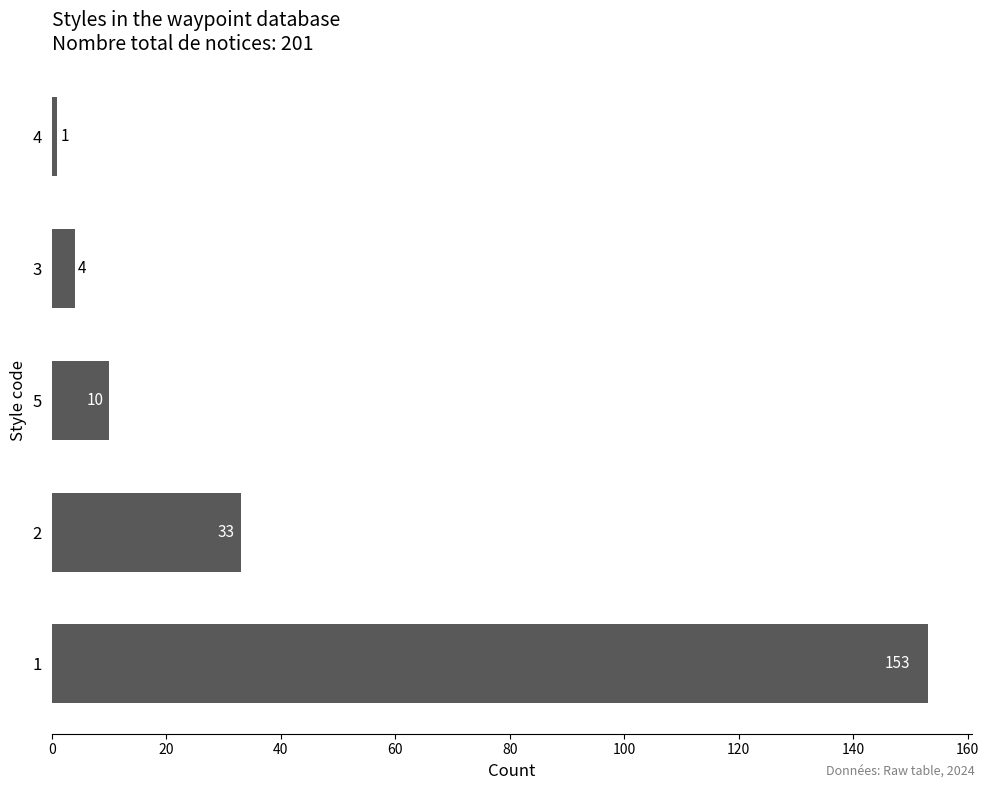

How many bars are there in total?

5